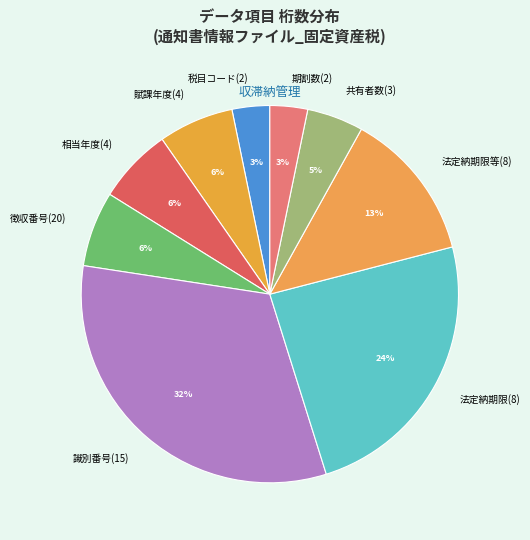

Do 相当年度(4) and 法定納期限(8) together represent more than half of the pie?

No